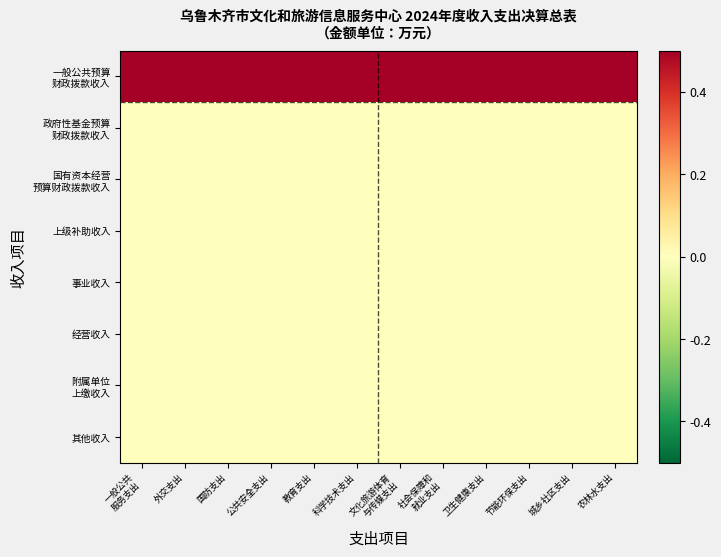

At 节能环保支出, list the series in order from smallest to largest.

政府性基金预算 财政拨款收入, 国有资本经营 预算财政拨款收入, 上级补助收入, 事业收入, 经营收入, 附属单位 上缴收入, 其他收入, 一般公共预算 财政拨款收入